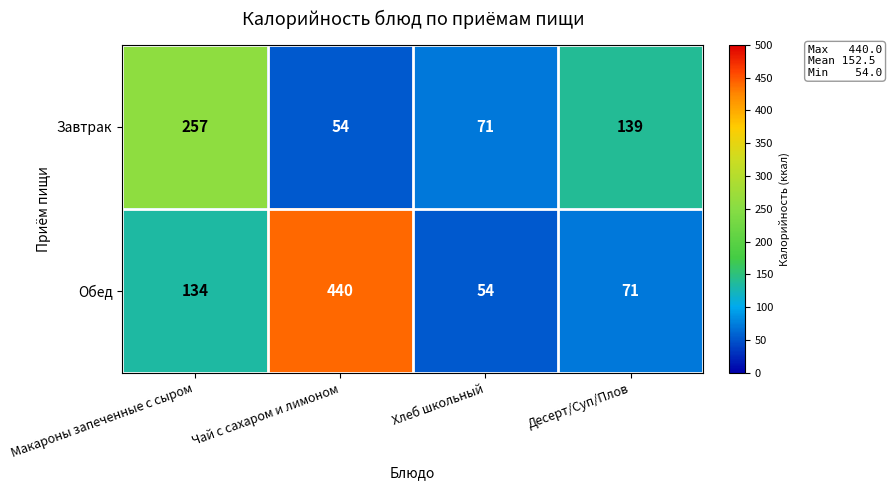

Reading left to right, list all the values displayed in this chart.

Завтрак: 257	54	71	139
Обед: 134	440	54	71